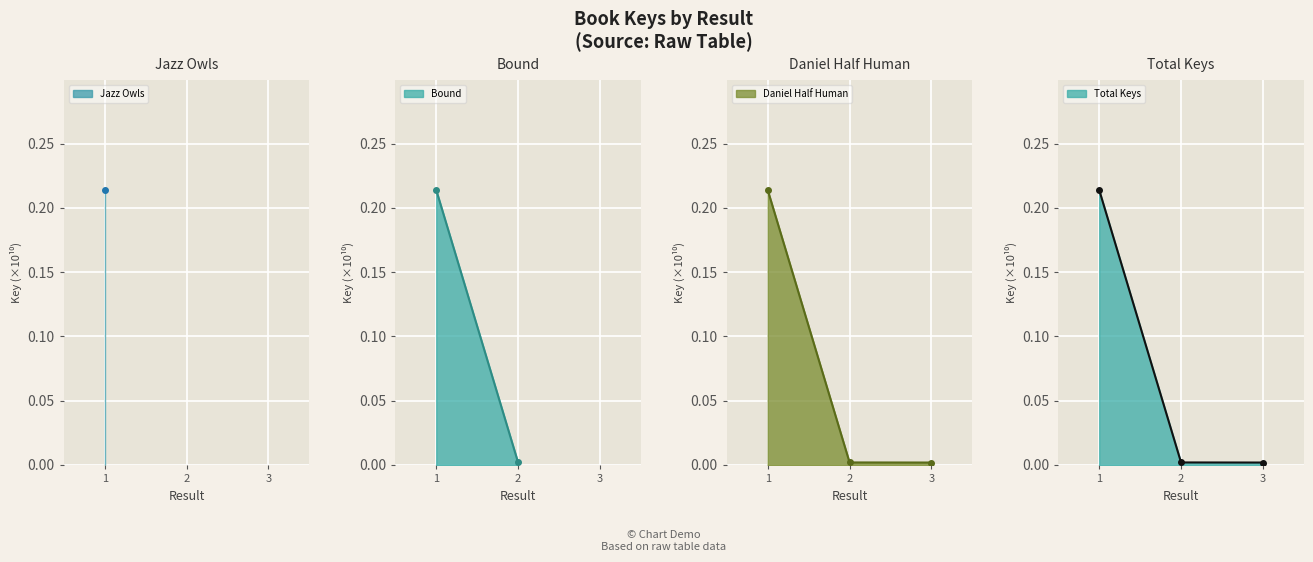

True or false: the data shows 0.0 at 3.

False